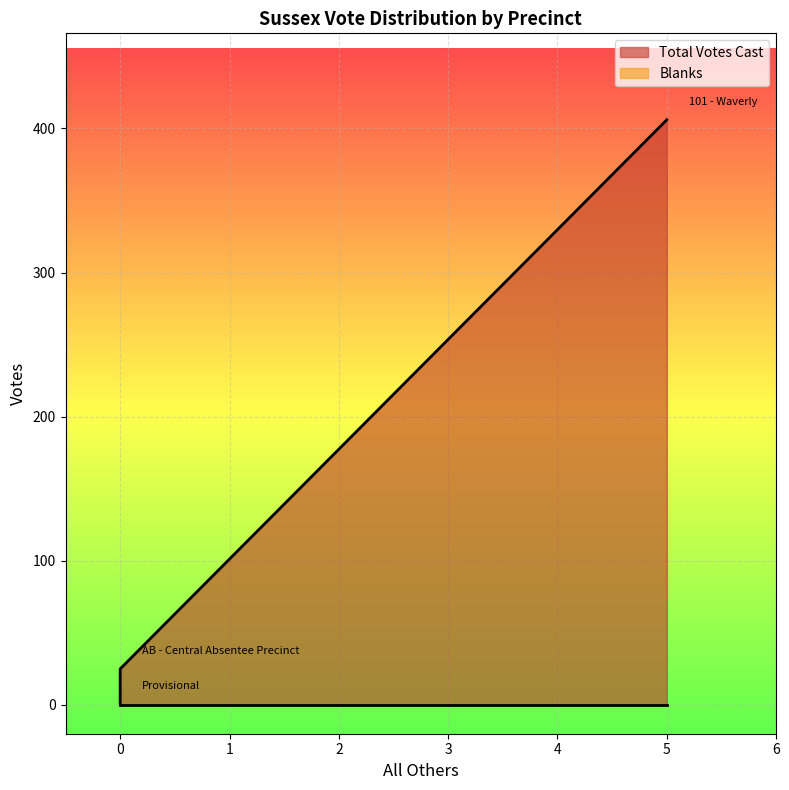

What is the average value of the Total Votes Cast series?

144